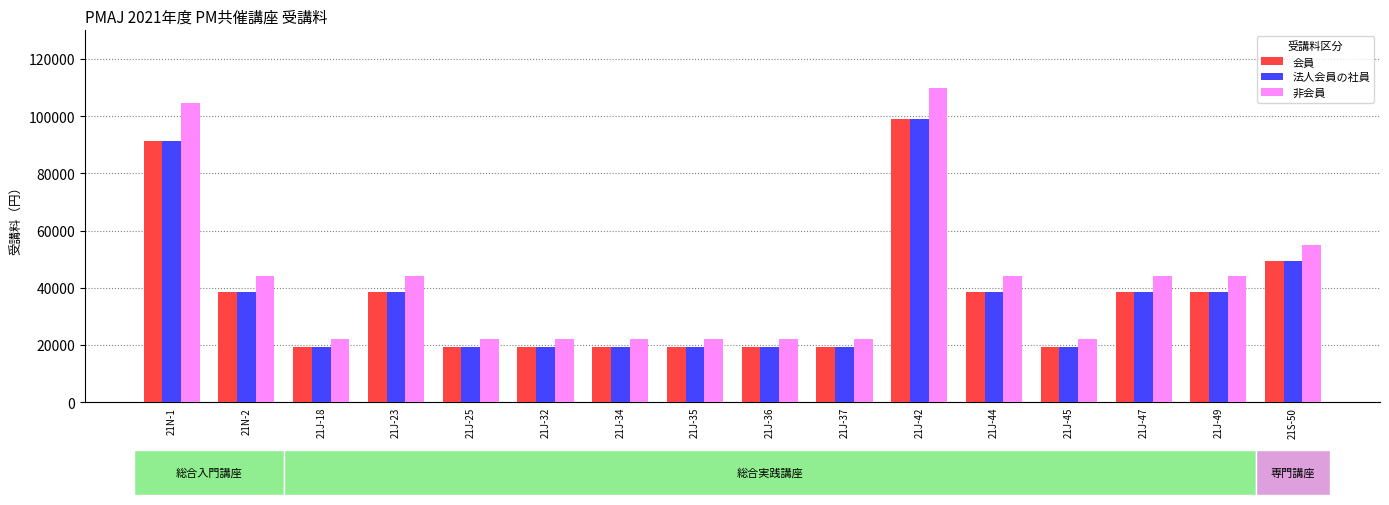

What is the difference between the highest and lowest values at 21J-37?

2750